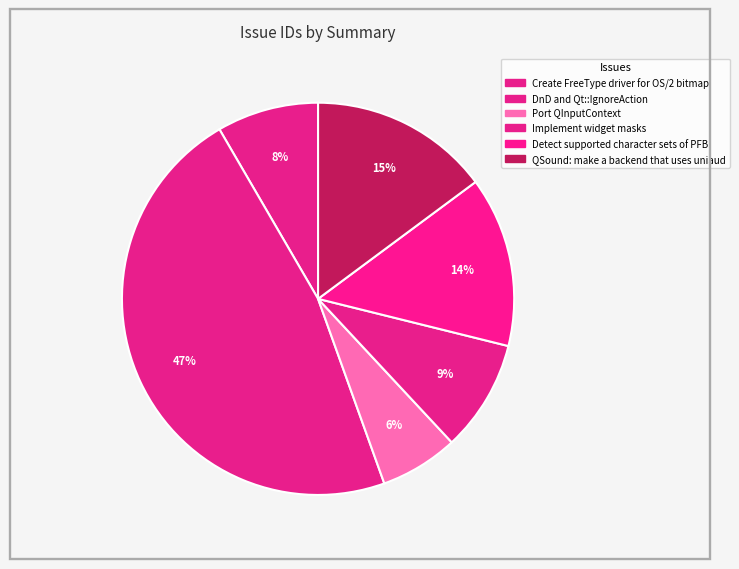

Which slice is the largest?

DnD and
Qt::IgnoreAction